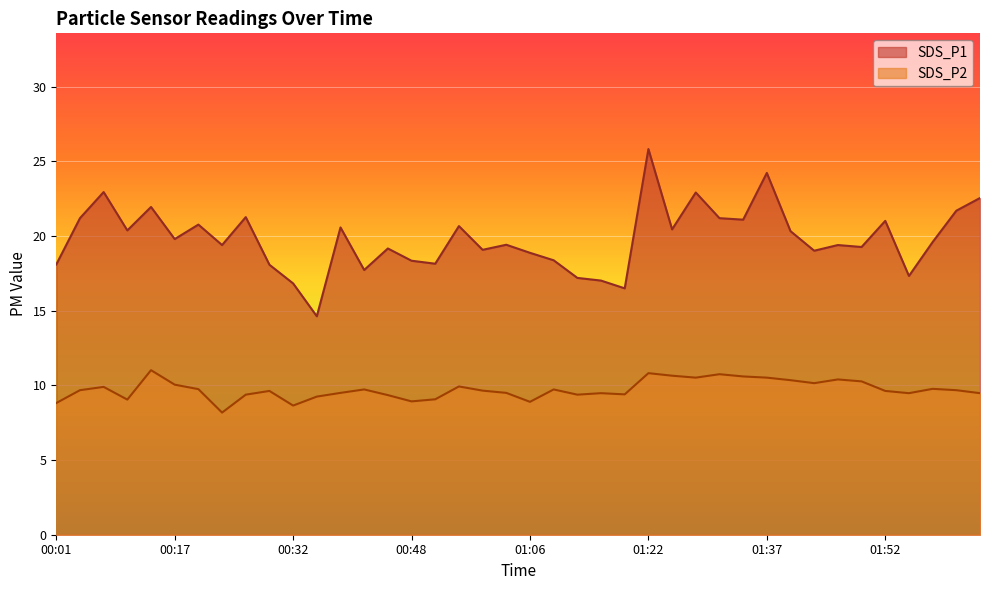

What is the spread (max minus min) of values at 00:57?

10.7